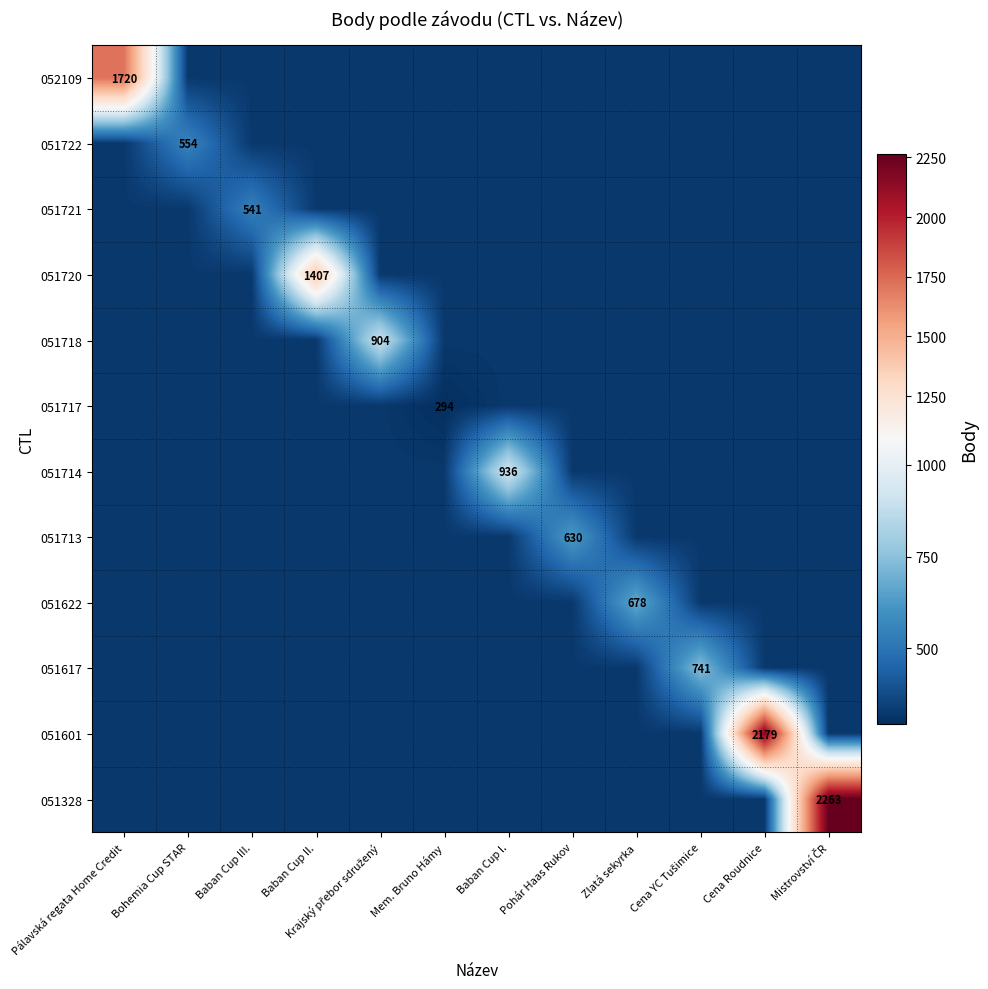

What is the minimum value shown in the chart?

294.0